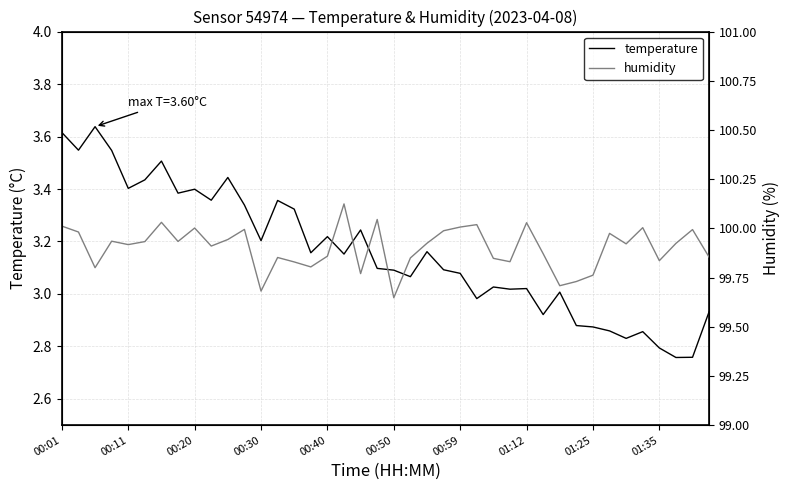

The humidity series shows 100.0 at 01:12. True or false?

True